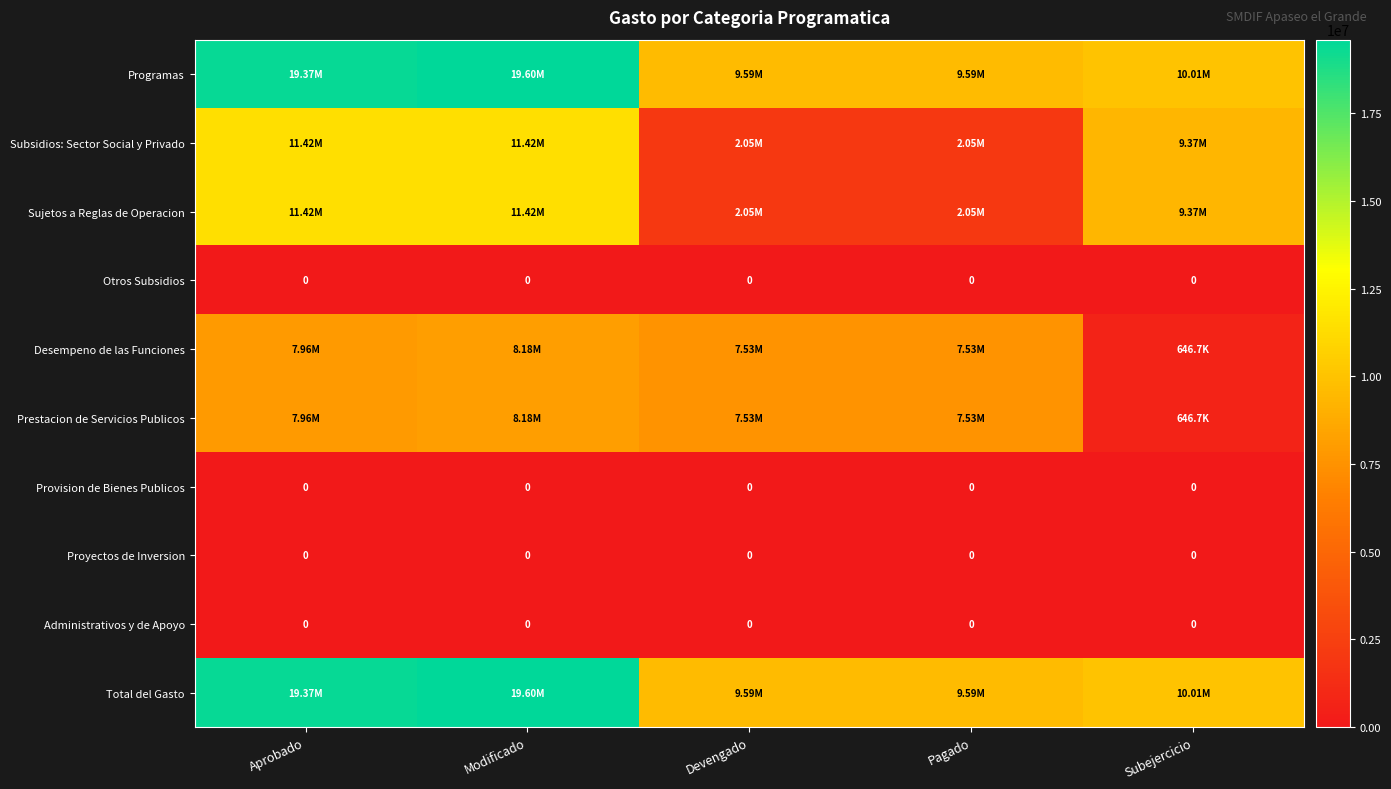

What is the spread (max minus min) of values at Pagado?

9585715.4